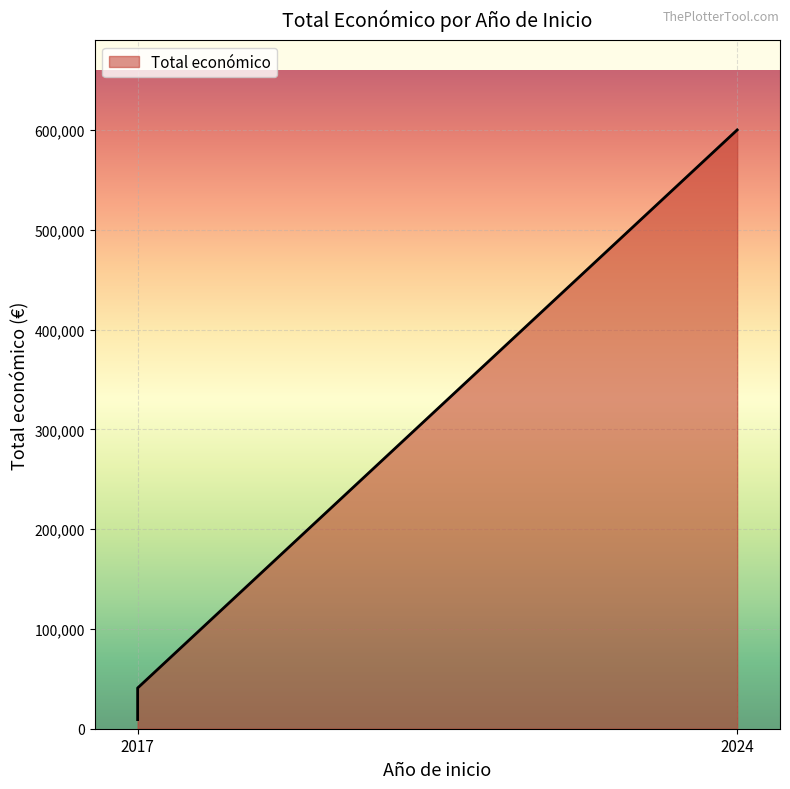

The chart shows a value of 600000 at 2024. True or false?

True